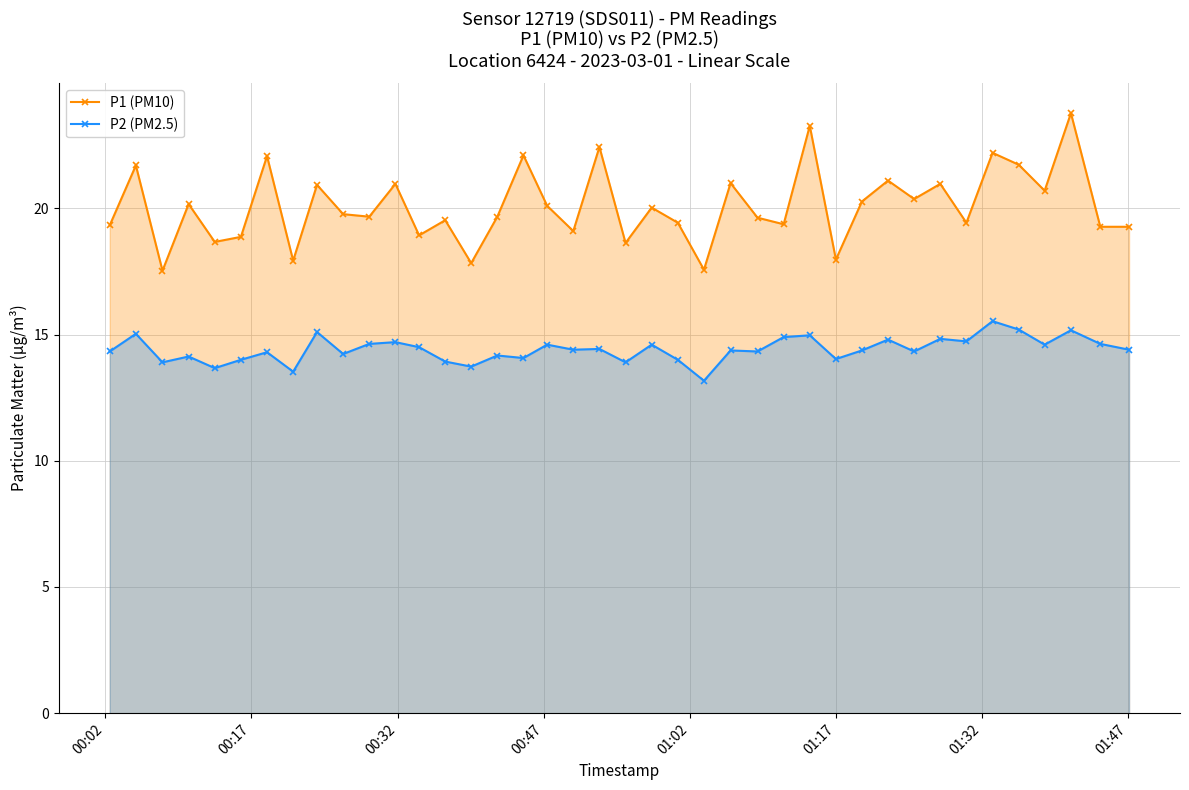

Which series has the largest total across all categories?

P1 (PM10)